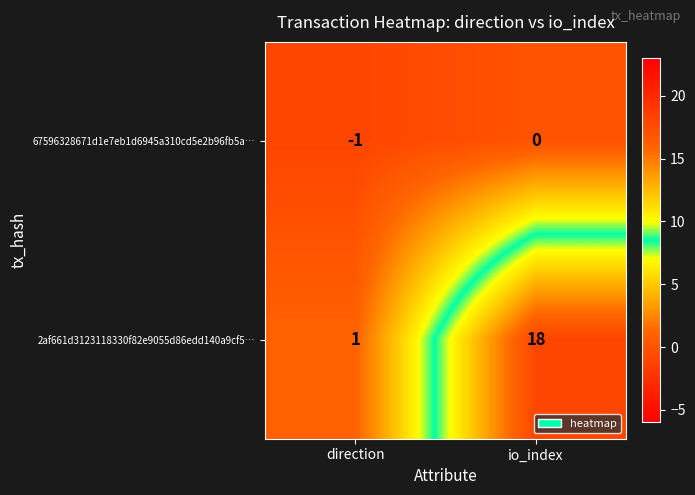

Is it true that 2af661d3123118330f82e9055d86edd140a9cf5… equals 18 at io_index?

True